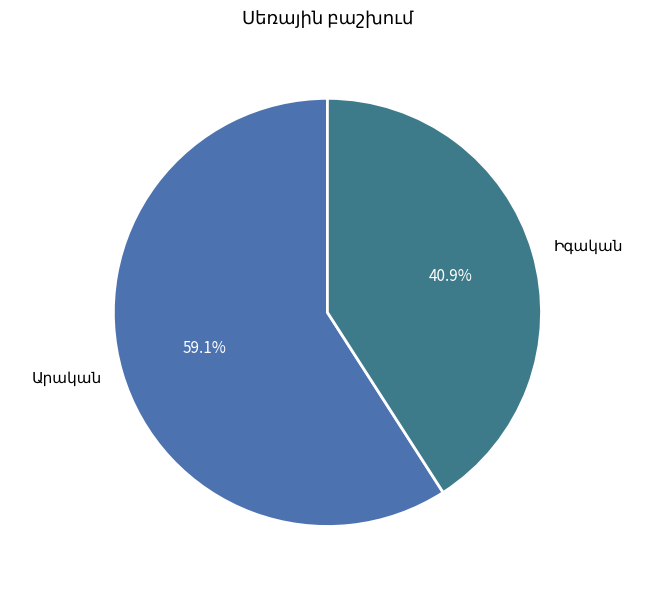

Count the number of slices in the pie.

2